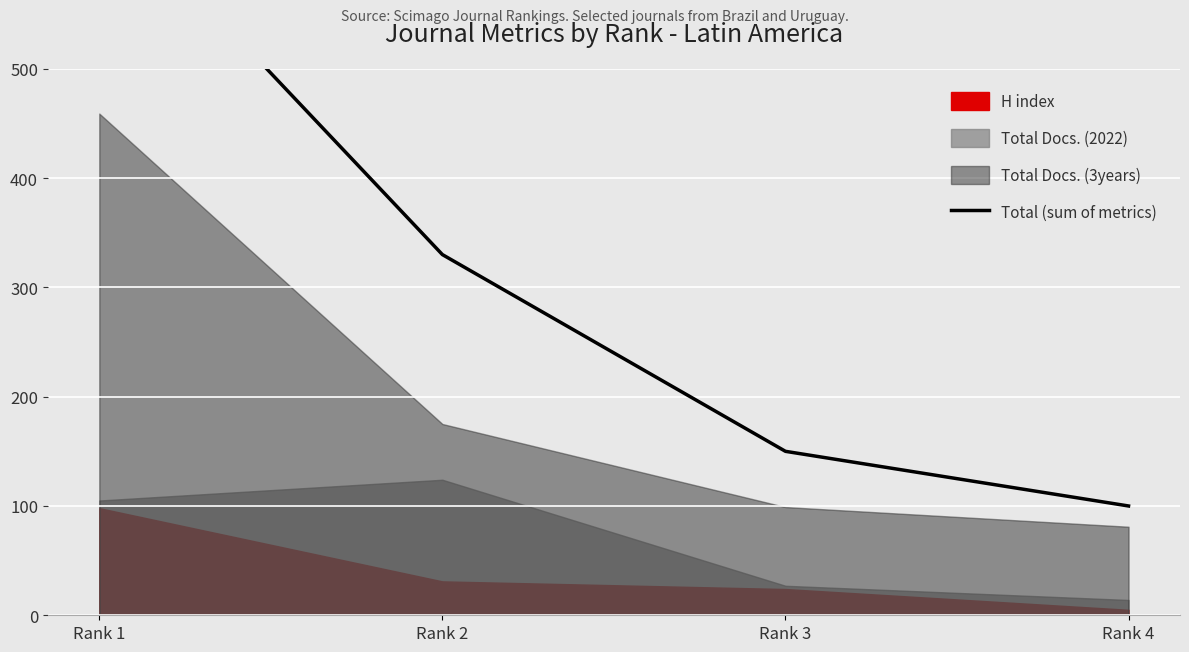

What is the maximum value shown in the chart?

662